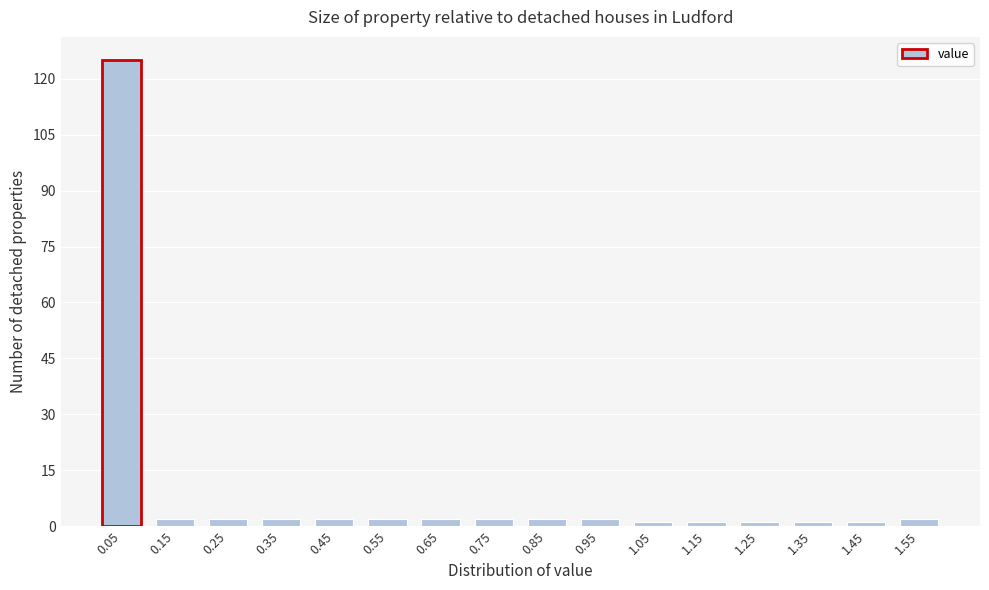

What is the height of the bar covering 0.5 to 0.6 on the x-axis? The values are not printed on the chart, so give them approximately, as read against the axis.

2